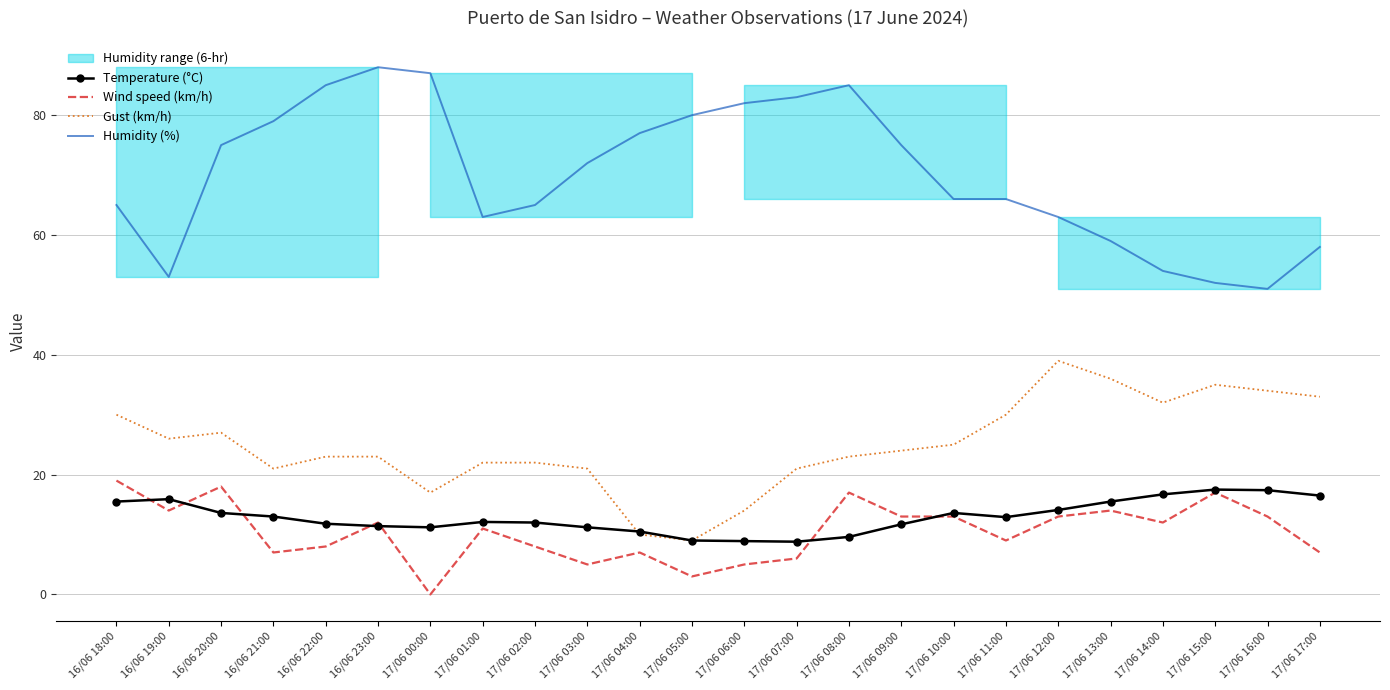

At which category does Wind speed (km/h) reach its first local peak?

16/06 20:00